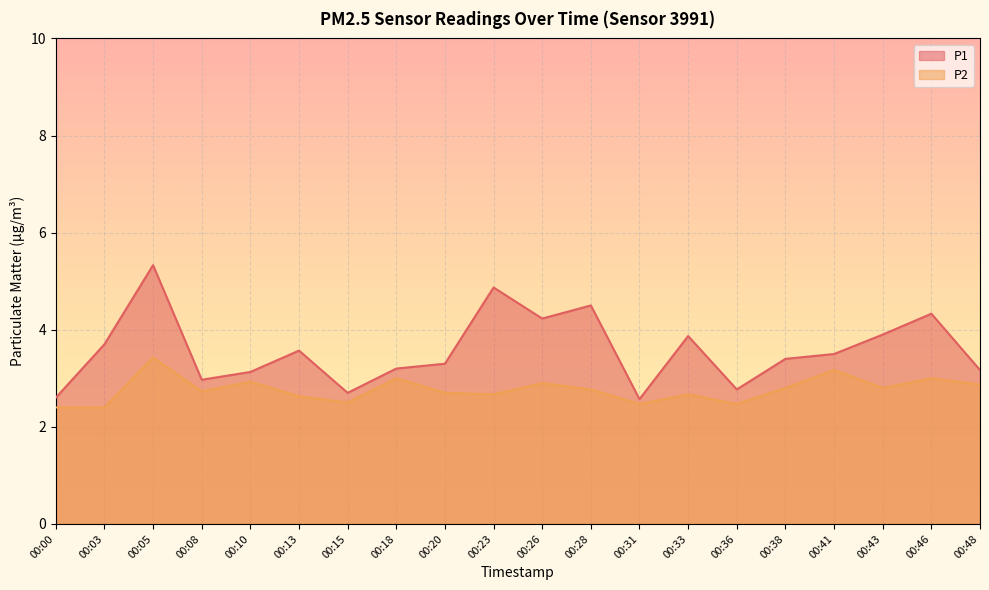

Rank the series by their average value, from lowest to highest.

P2, P1